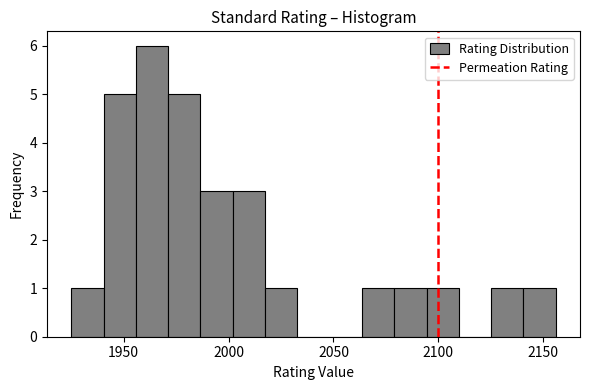

Read against the x-axis, roughly where is the centre of the tallest bar?

1965